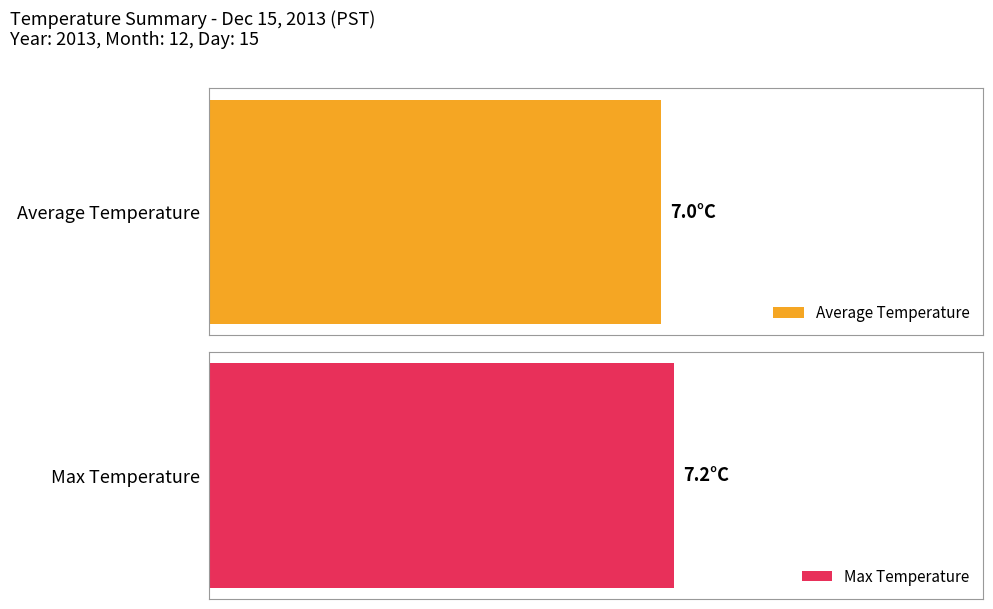

Rank the series at 1 from highest to lowest value.

Max Temperature, Average Temperature